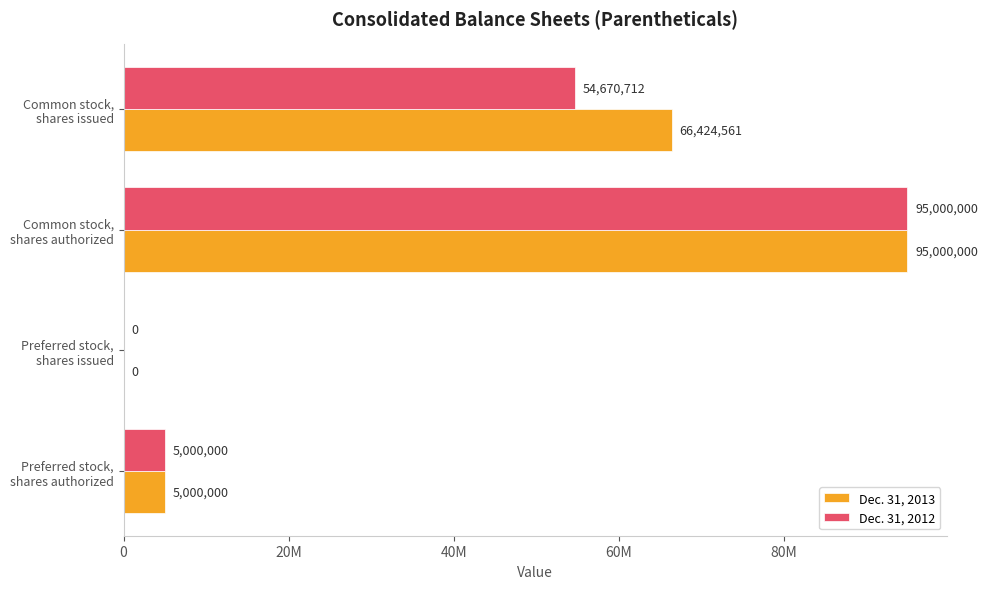

Reading left to right, what are all the values shown in this chart?

Dec. 31, 2013: 5000000	0	95000000	66424561
Dec. 31, 2012: 5000000	0	95000000	54670712